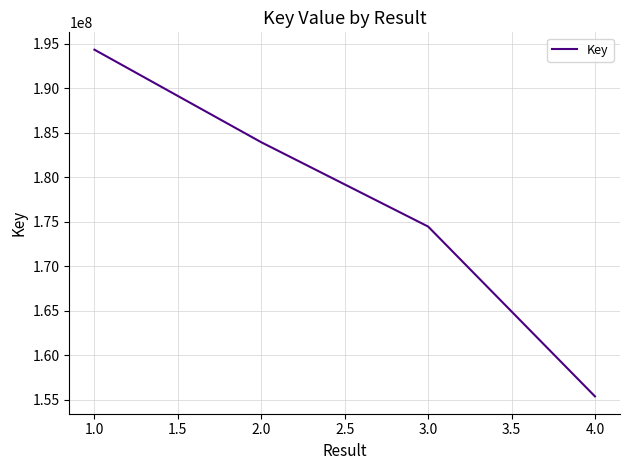

Which category has the highest value across all series?

1.0